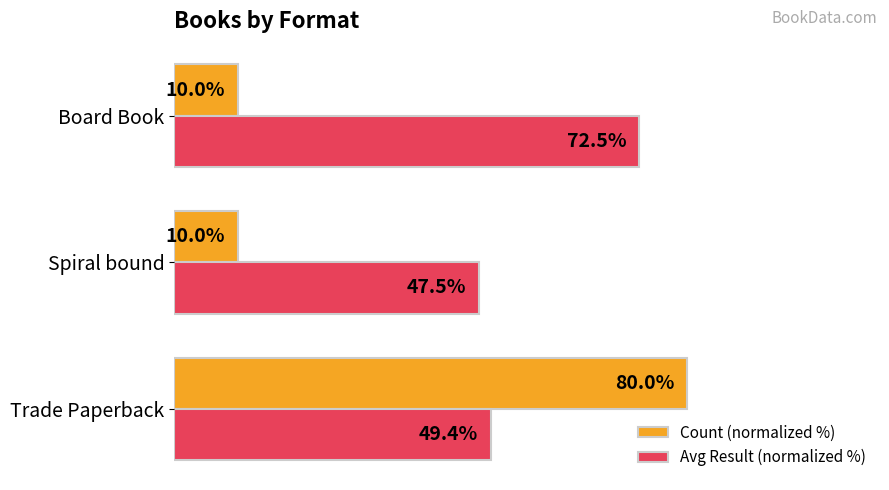

Which series has the largest range (max minus min)?

Count (normalized %)